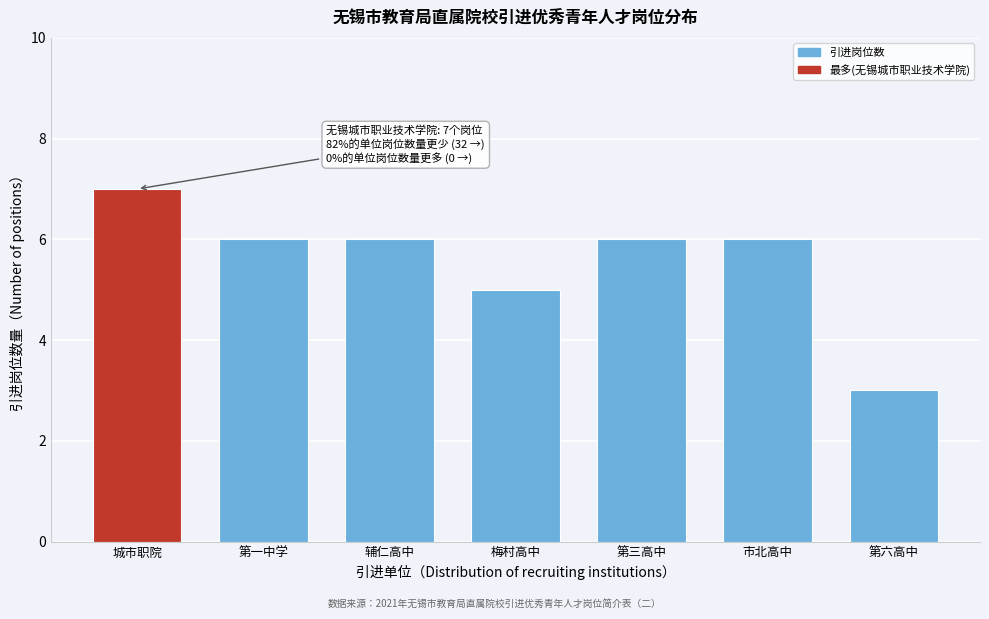

Reading right to left, what are all the values shown in this chart?

第六高中=3	市北高中=6	第三高中=6	梅村高中=5	辅仁高中=6	第一中学=6	城市职院=7